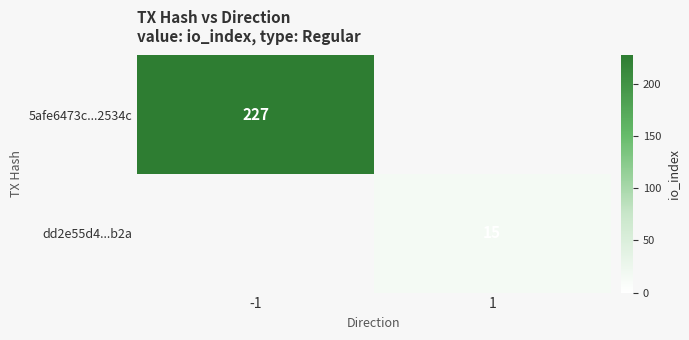

What is the sum of the 5afe6473c...2534c values at 1 and -1?

227